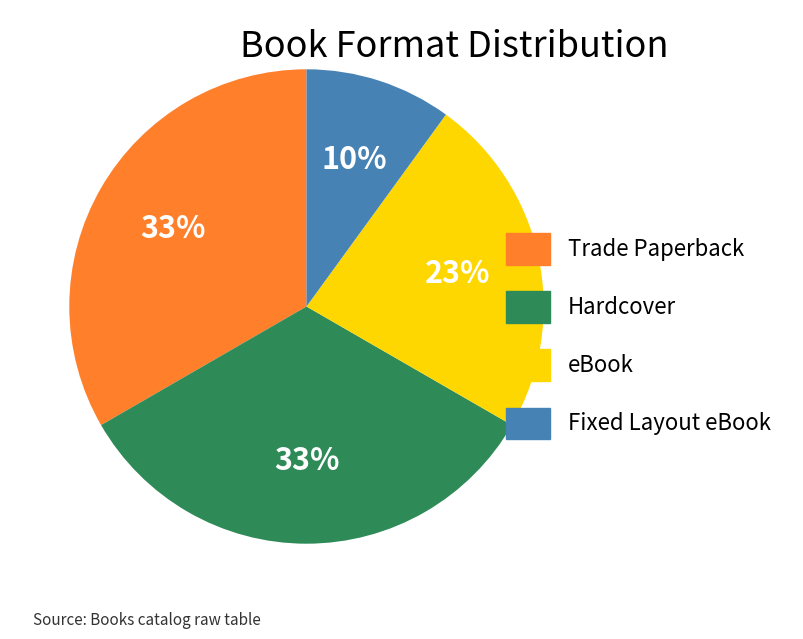

Is the sum of eBook and Fixed Layout eBook greater than half?

No